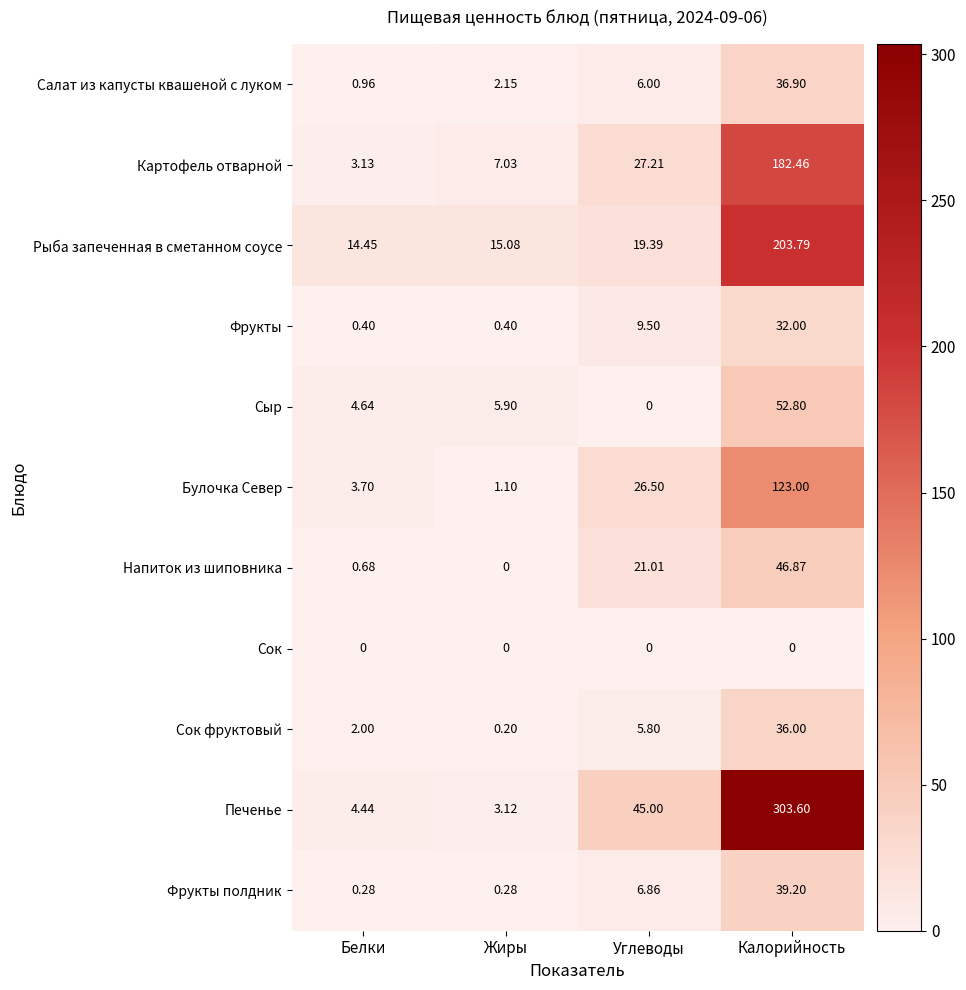

Count the number of data series in this chart.

11